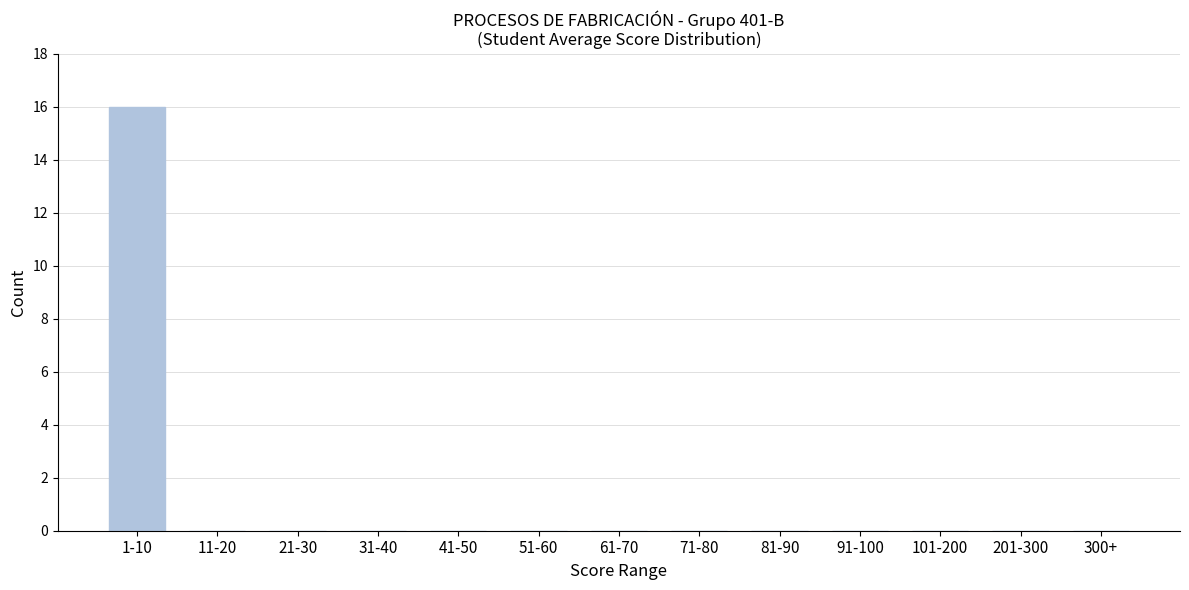

Reading left to right, transcribe all the data shown in this chart.

1-10=16	11-20=0	21-30=0	31-40=0	41-50=0	51-60=0	61-70=0	71-80=0	81-90=0	91-100=0	101-200=0	201-300=0	300+=0